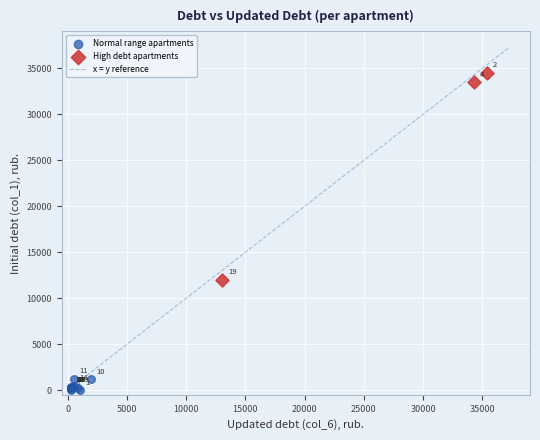

Which series contains the lowest Y value?

Normal range apartments